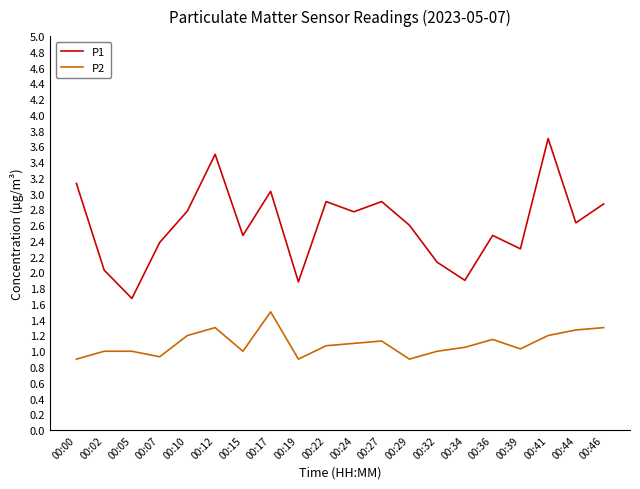

At 00:15, list the series in order from smallest to largest.

P2, P1